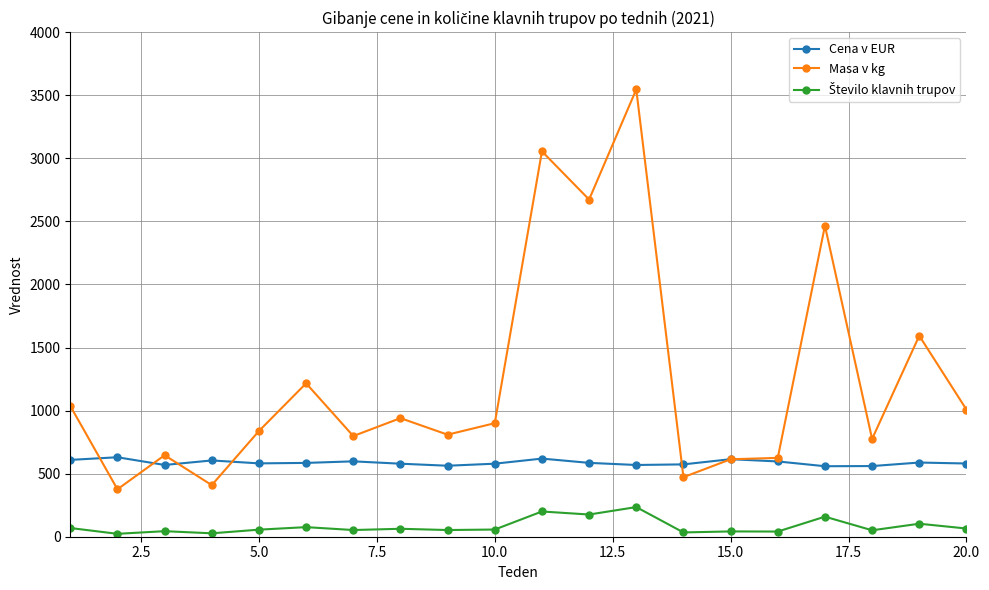

Which series has the largest total across all categories?

Masa v kg